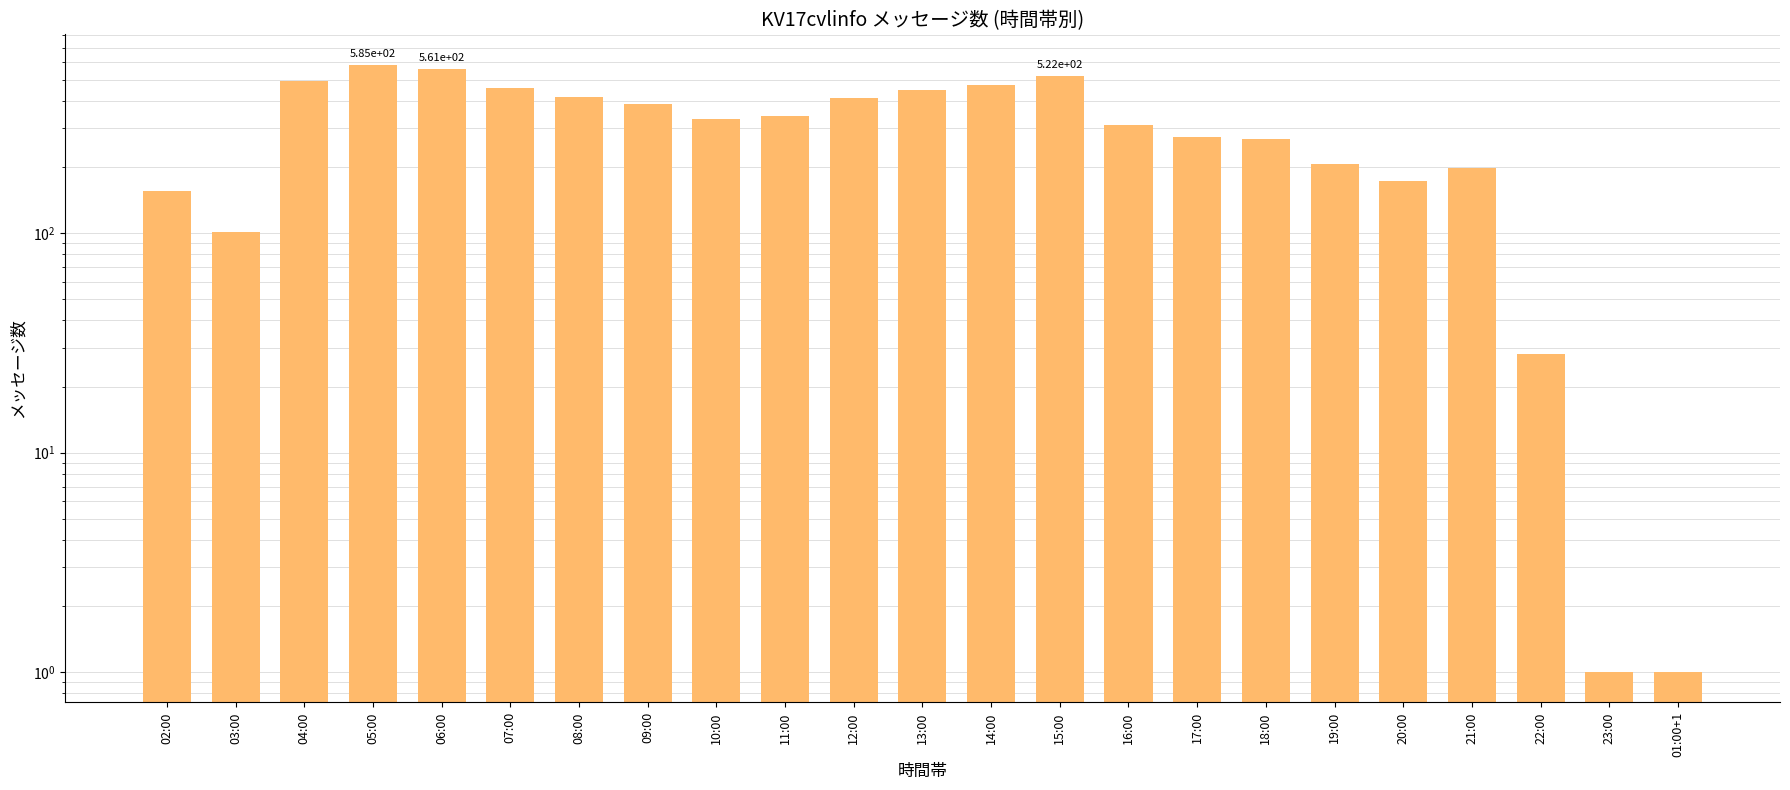

The chart shows a value of 101 at 03:00. True or false?

True